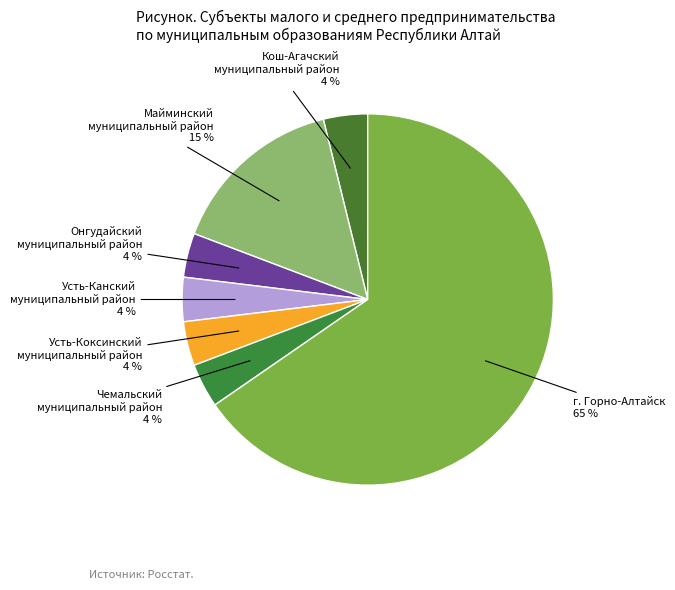

Which slice is the smallest?

Кош-Агачский
муниципальный район